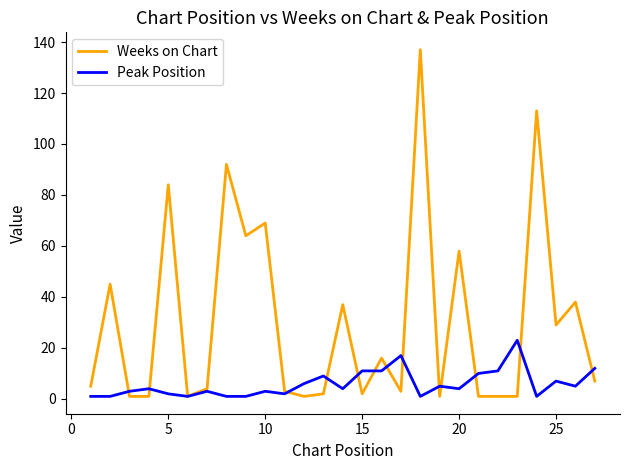

What is the sum of all Peak Position values?

159